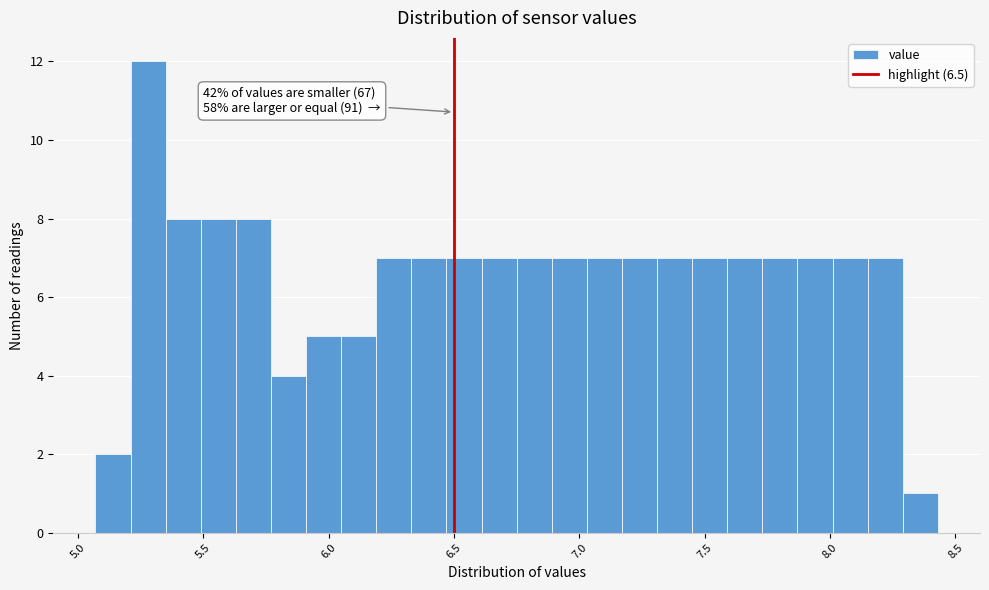

Read against the x-axis, roughly where is the centre of the tallest bar?

5.30